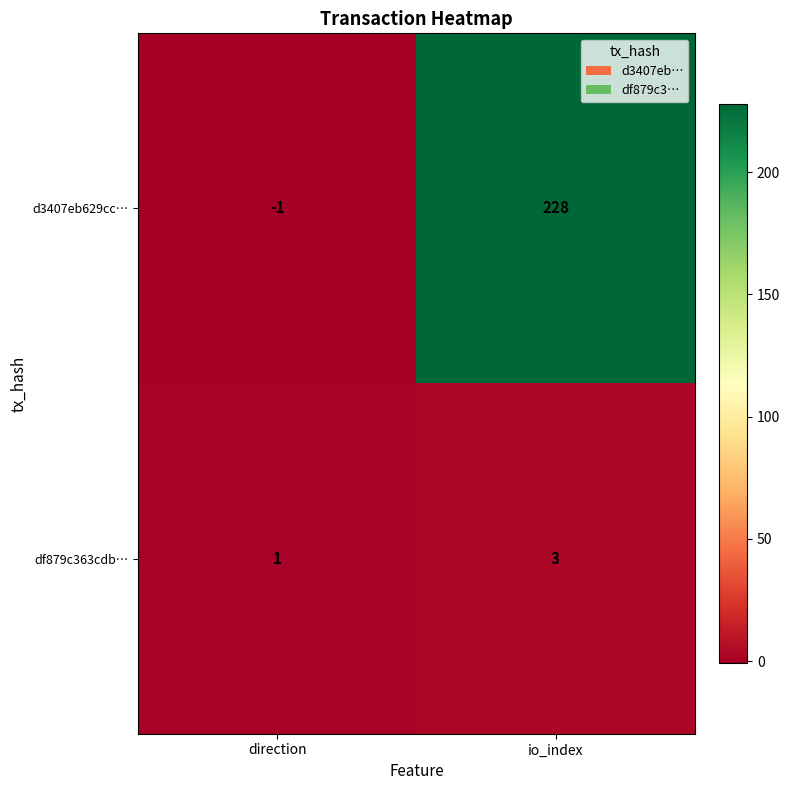

What is the average value of the d3407eb629cc… series?

114